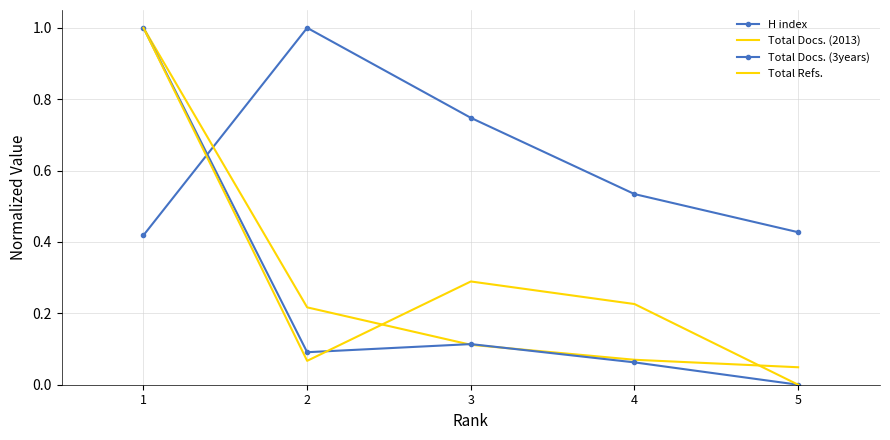

What is the approximate value of H index at 2?

1.0